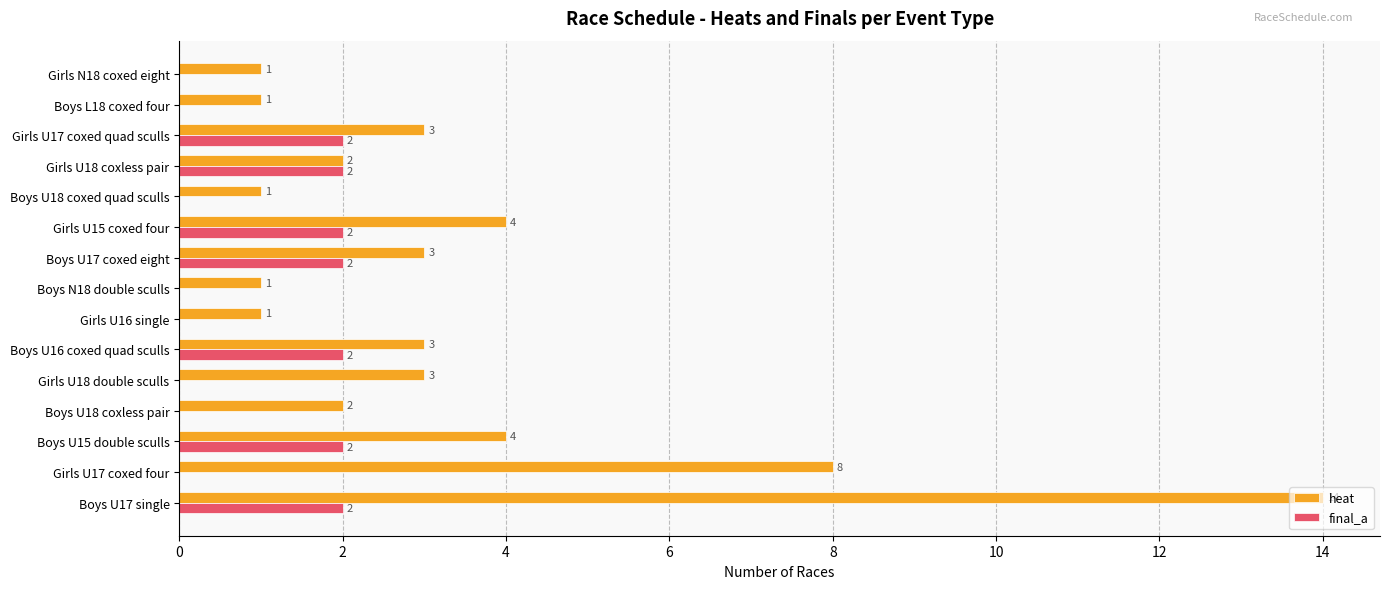

Is the value of final_a at Boys U18 coxless pair greater than the value of heat at Girls U17 coxed quad sculls?

No